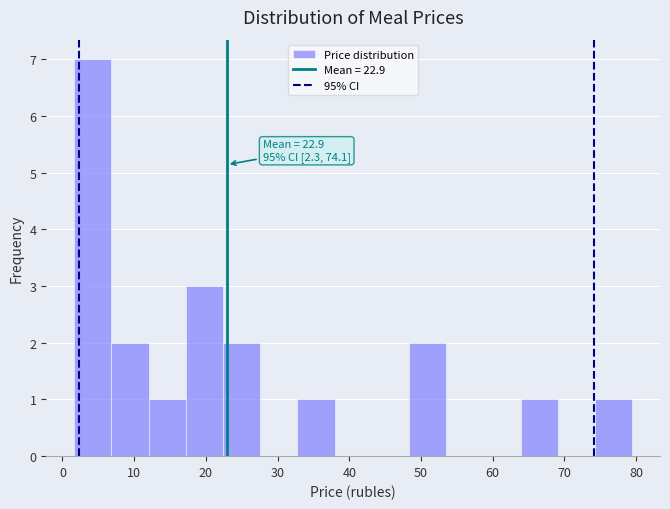

Over which range of the x-axis is the bar tallest?

2 to 7